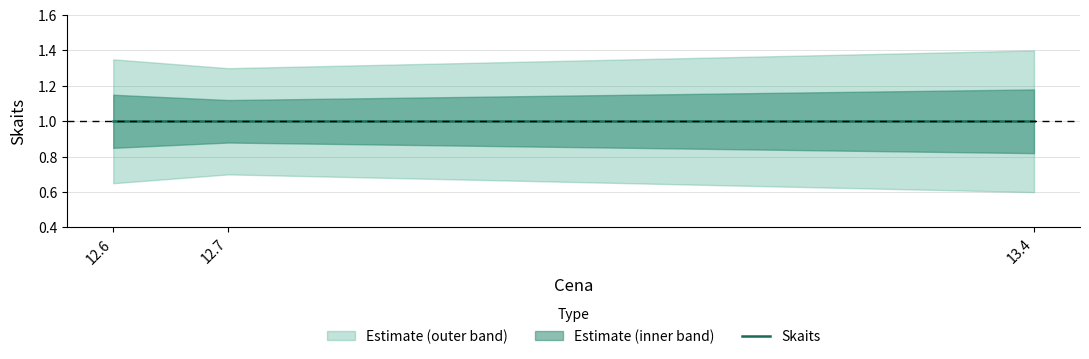

Does the chart display data point markers on the line(s)?

No